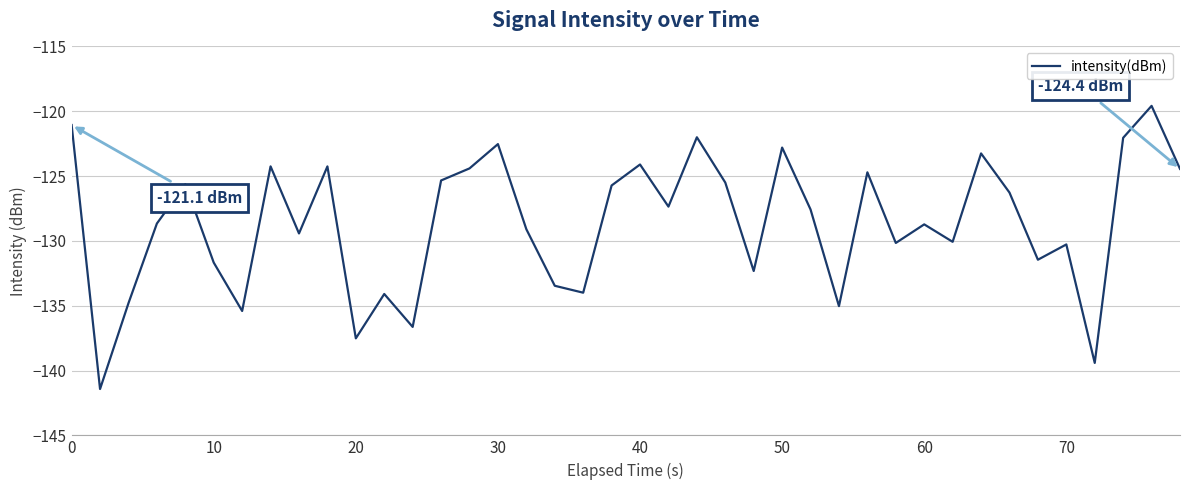

What is the greatest value displayed?

-119.6